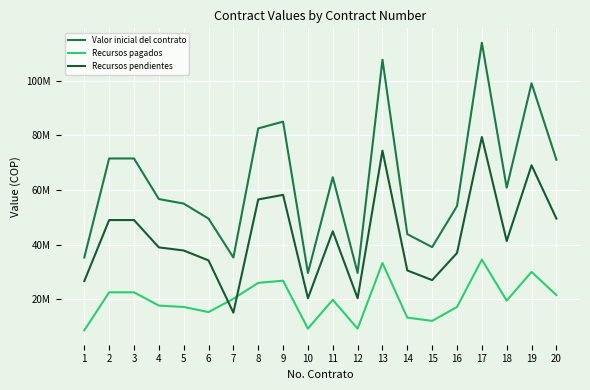

At which category is the sum across all series the highest?

17